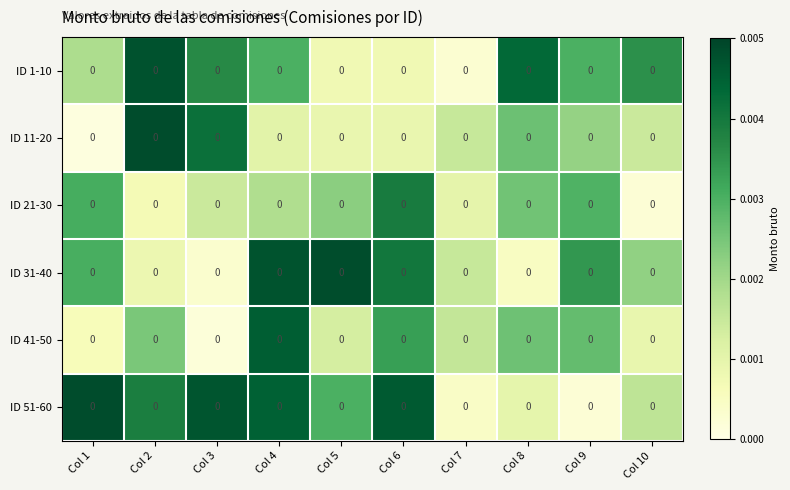

Rank the categories by ID 1-10 value from highest to lowest.

Col 2, Col 8, Col 3, Col 10, Col 9, Col 4, Col 1, Col 5, Col 6, Col 7